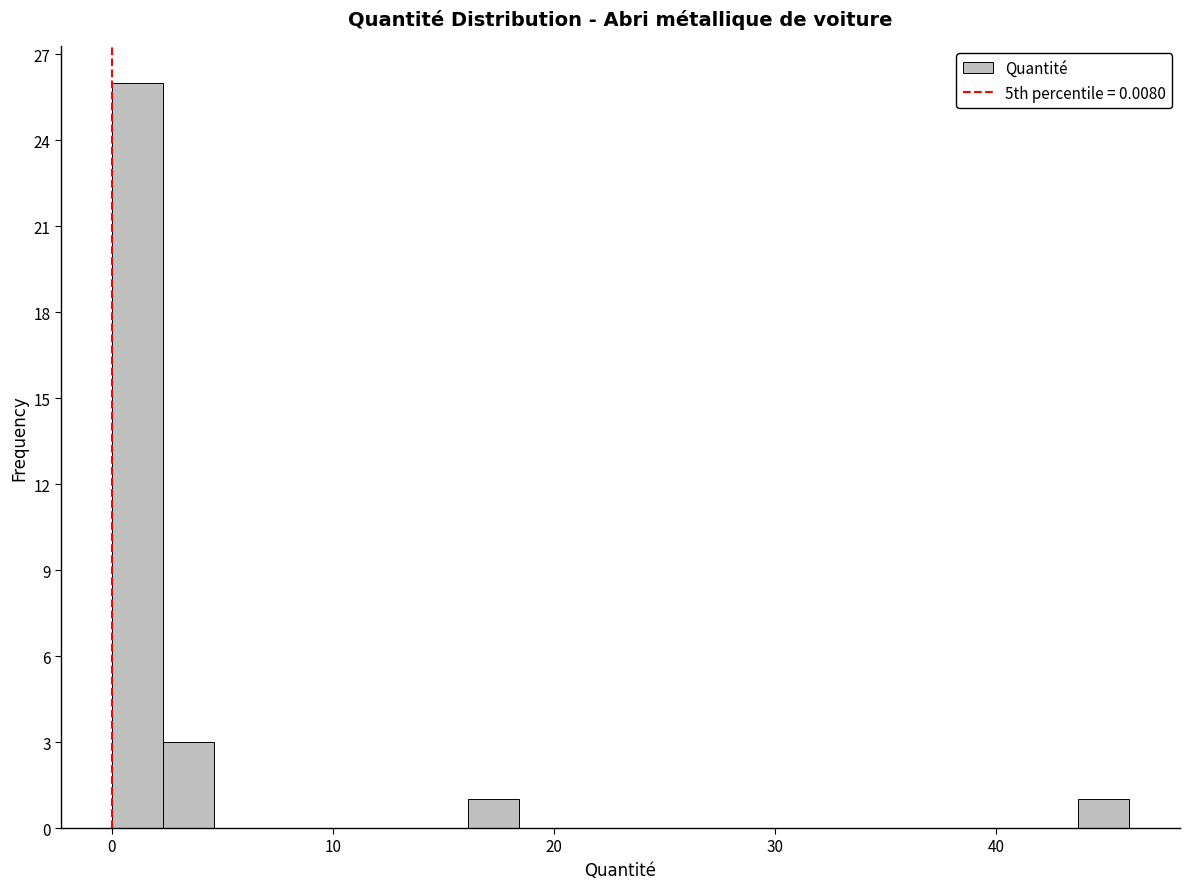

Read against the x-axis, roughly where is the centre of the tallest bar?

1